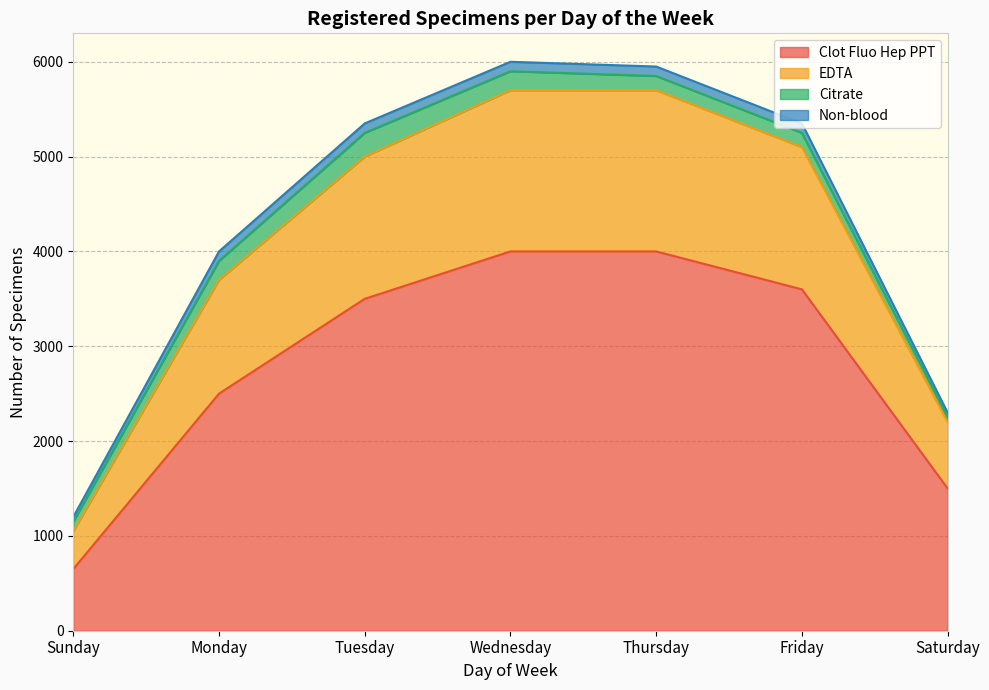

At which label is Clot Fluo Hep PPT closest to 2325?

Monday